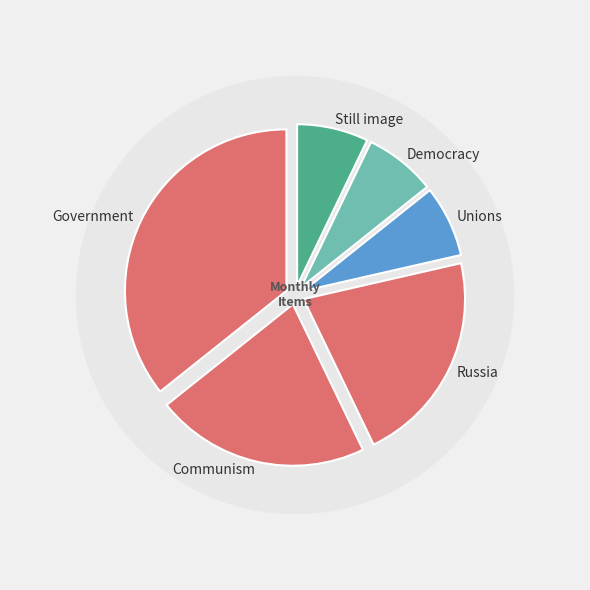

Is Communism the majority of the pie?

No